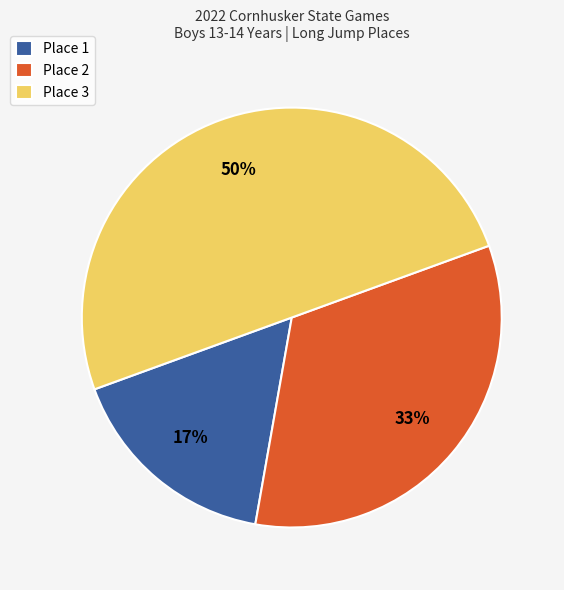

To the nearest percent, what is the average slice percentage?

33%